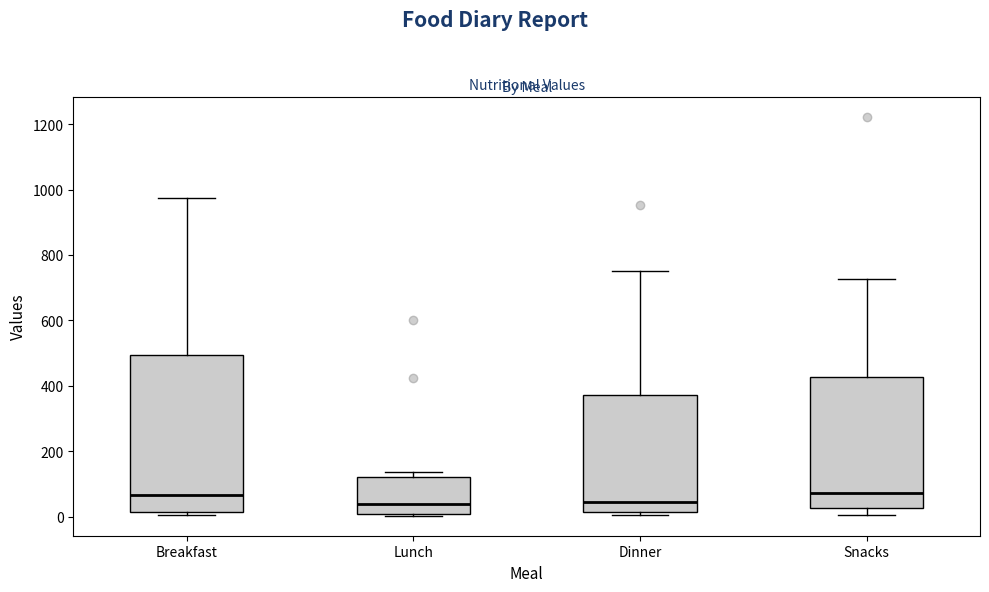

Reading left to right, transcribe this box plot: for each box, give where its median line is, the range the box spans, and where its two whiskers end, as read against the y-axis. The values are not printed on the chart, so give them approximately, as read against the axis.

Breakfast: median 60, box 20 to 500, whiskers 0 to 980
Lunch: median 40, box 0 to 120, whiskers 0 to 140
Dinner: median 40, box 20 to 380, whiskers 0 to 760
Snacks: median 80, box 20 to 420, whiskers 0 to 720